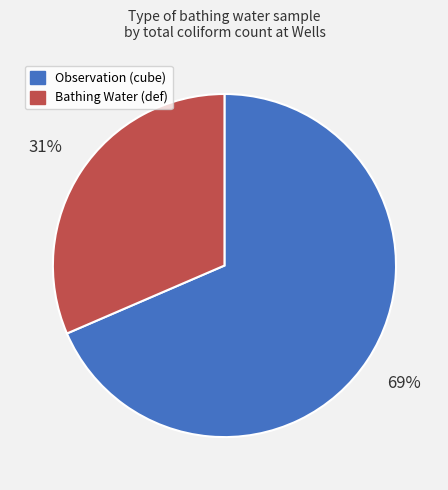

Do Bathing Water (def) and Observation (cube) together represent more than half of the pie?

Yes